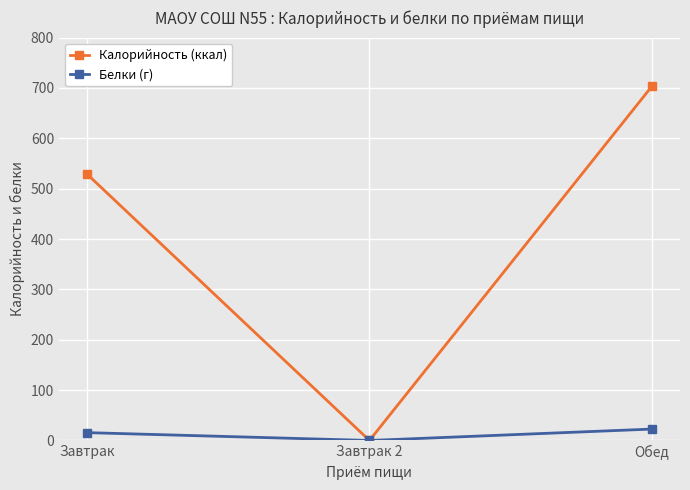

What value does the Белки (г) series have at Завтрак?

15.6